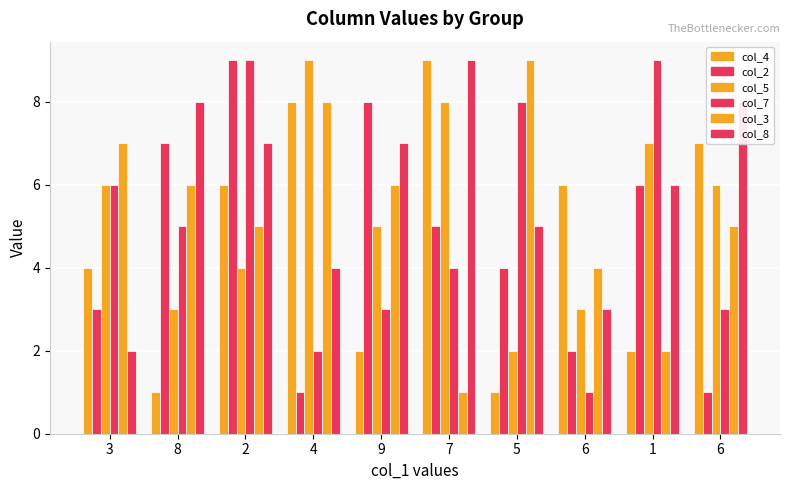

Which category has the lowest value in the col_2 series?

4